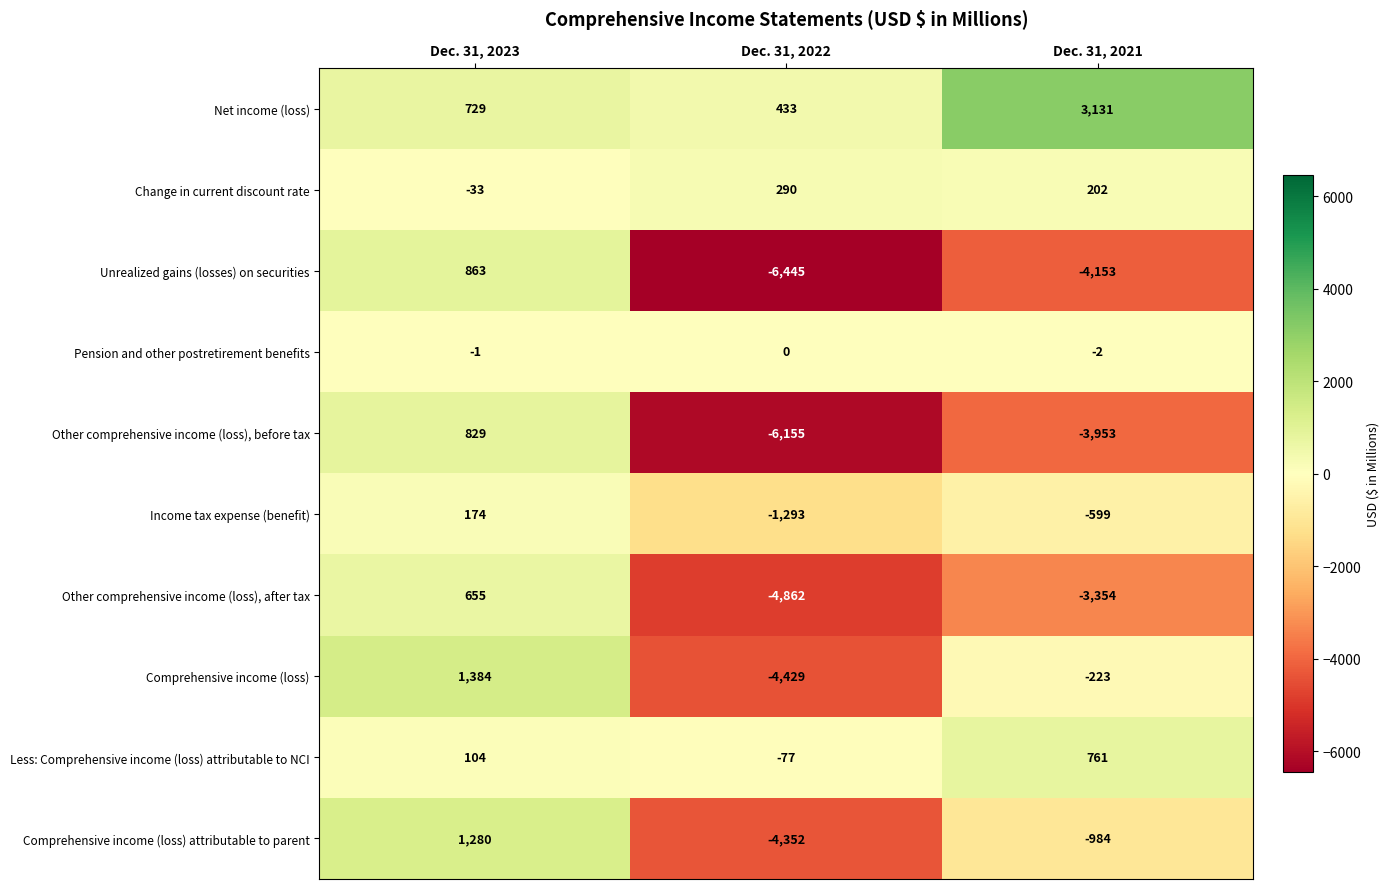

At which label is Net income (loss) closest to 1782?

Dec. 31, 2023